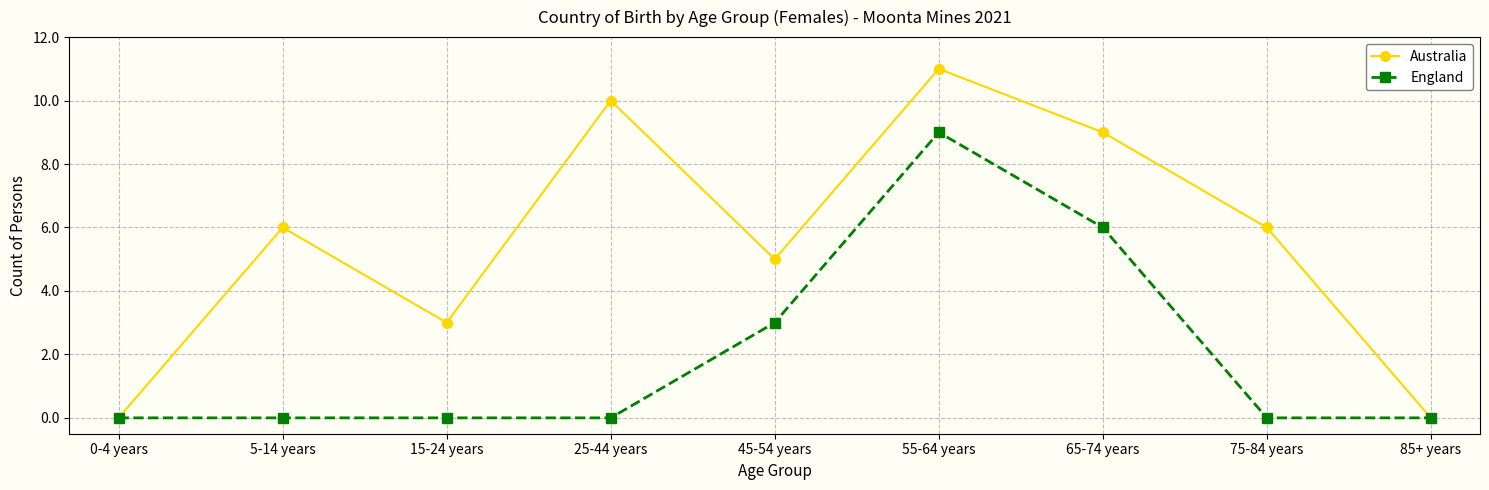

Is this an area chart (filled region under the line)?

No